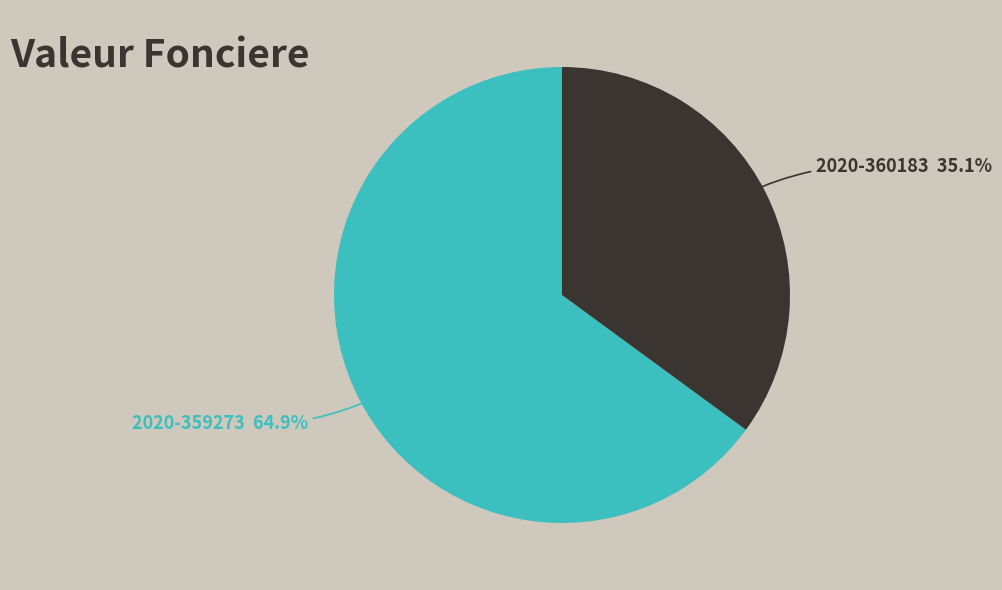

Does any single category account for the majority?

Yes